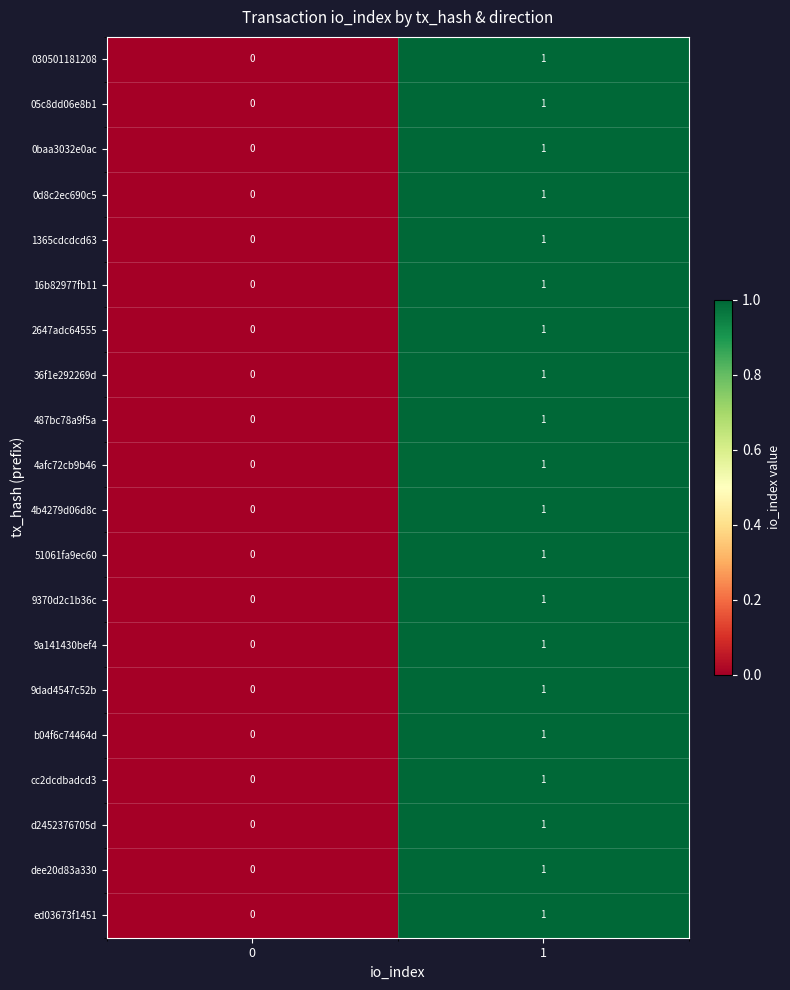

The b04f6c74464d series shows 2 at 1. True or false?

False